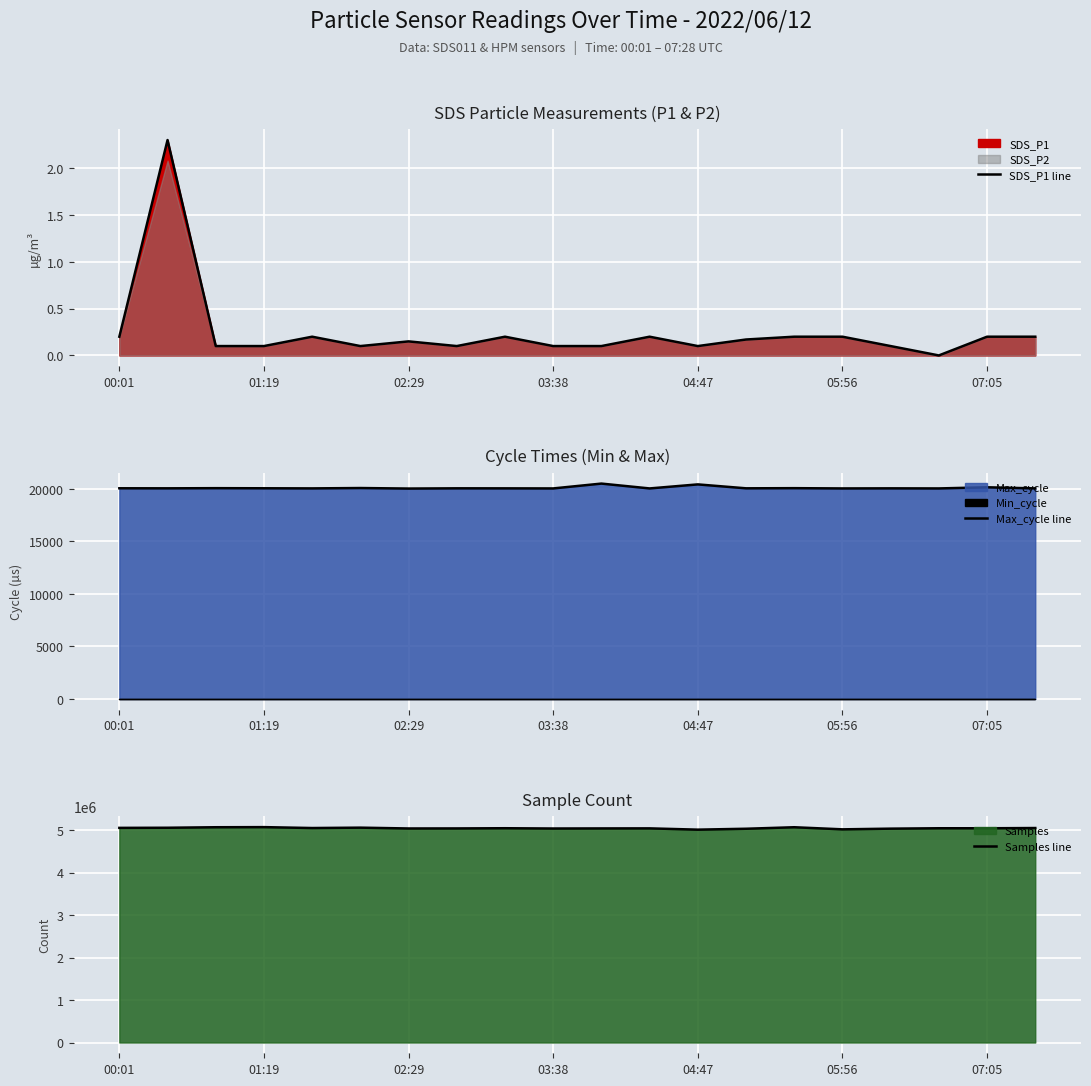

Rank the series by their maximum value, from highest to lowest.

Samples line, Max_cycle line, SDS_P1 line